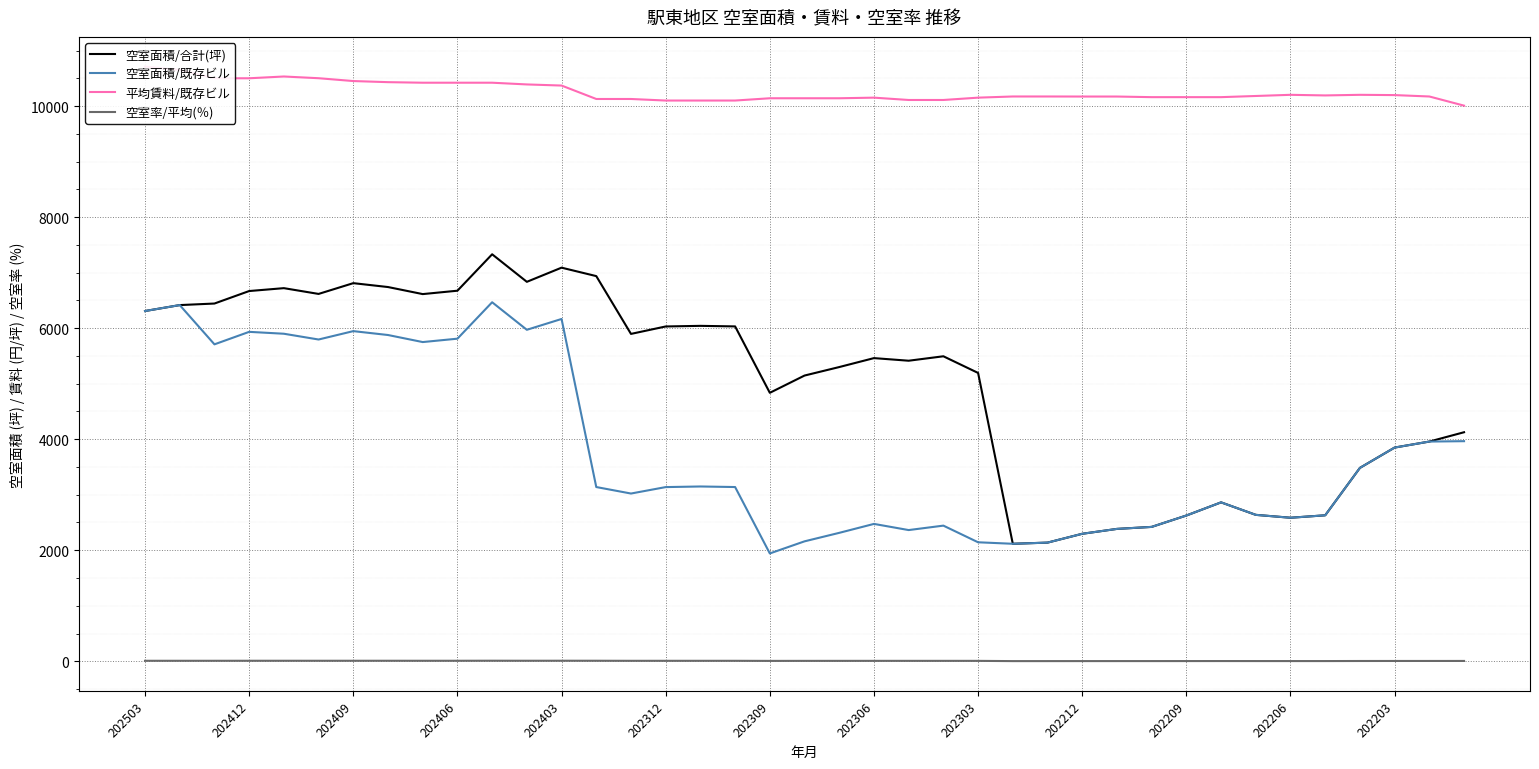

True or false: 空室面積/既存ビル and 空室率/平均(％) intersect in this chart.

False